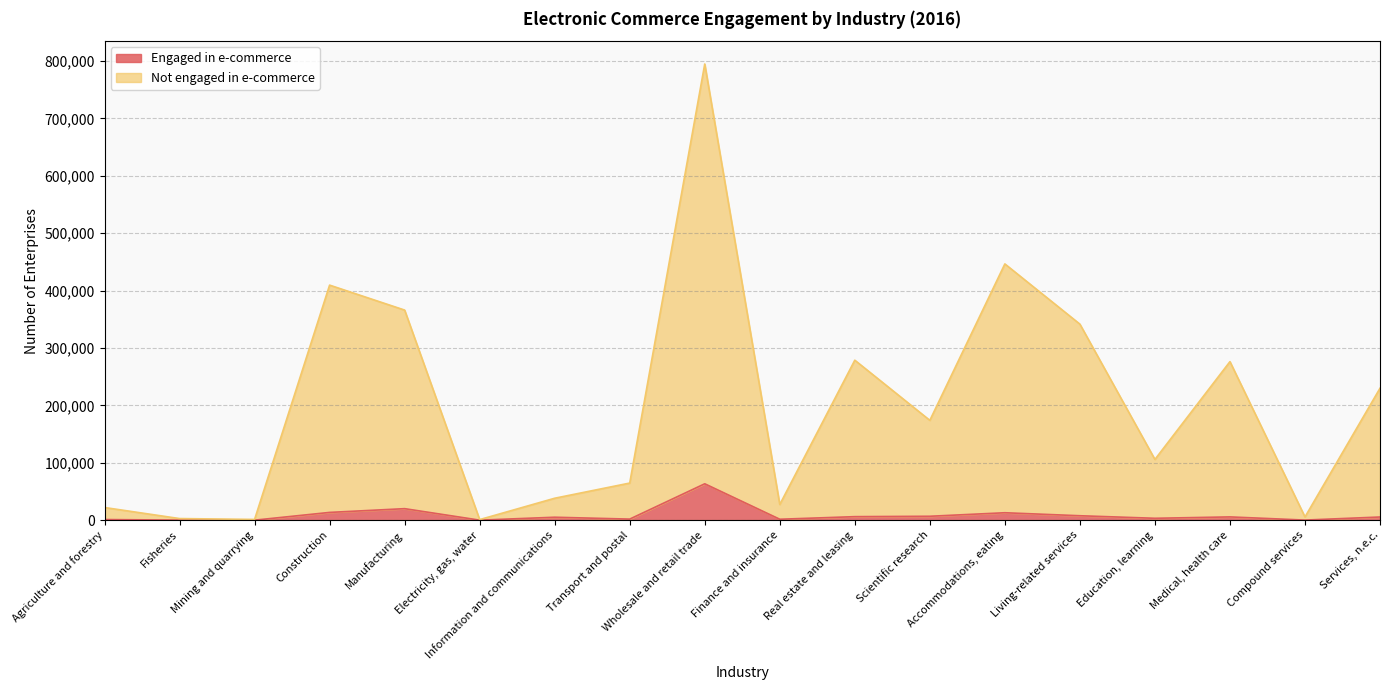

At which category is the sum across all series the highest?

Wholesale and retail trade